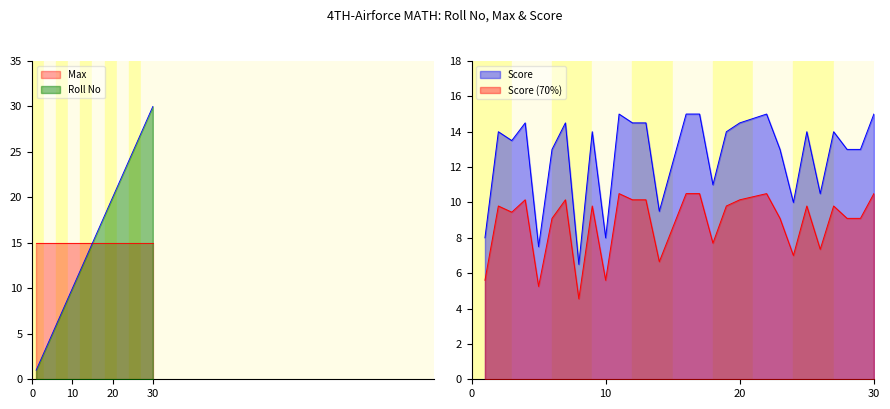

Which category has the highest value across all series?

30